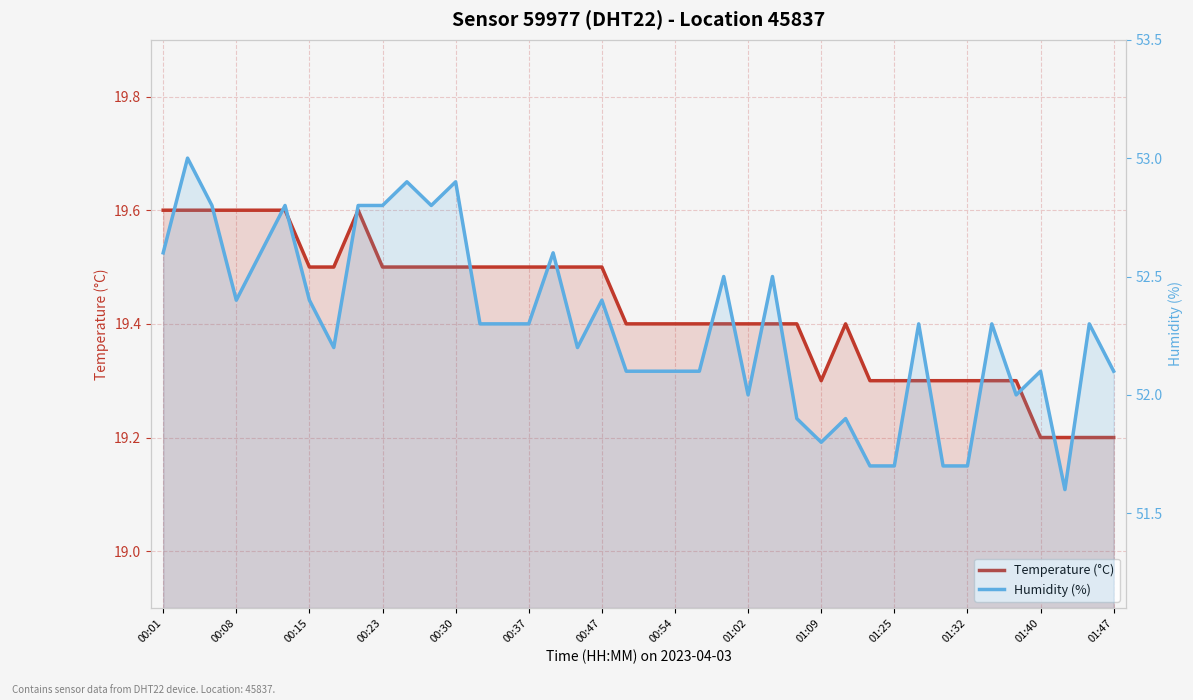

What is the label of the 12th point from the left?

01:32